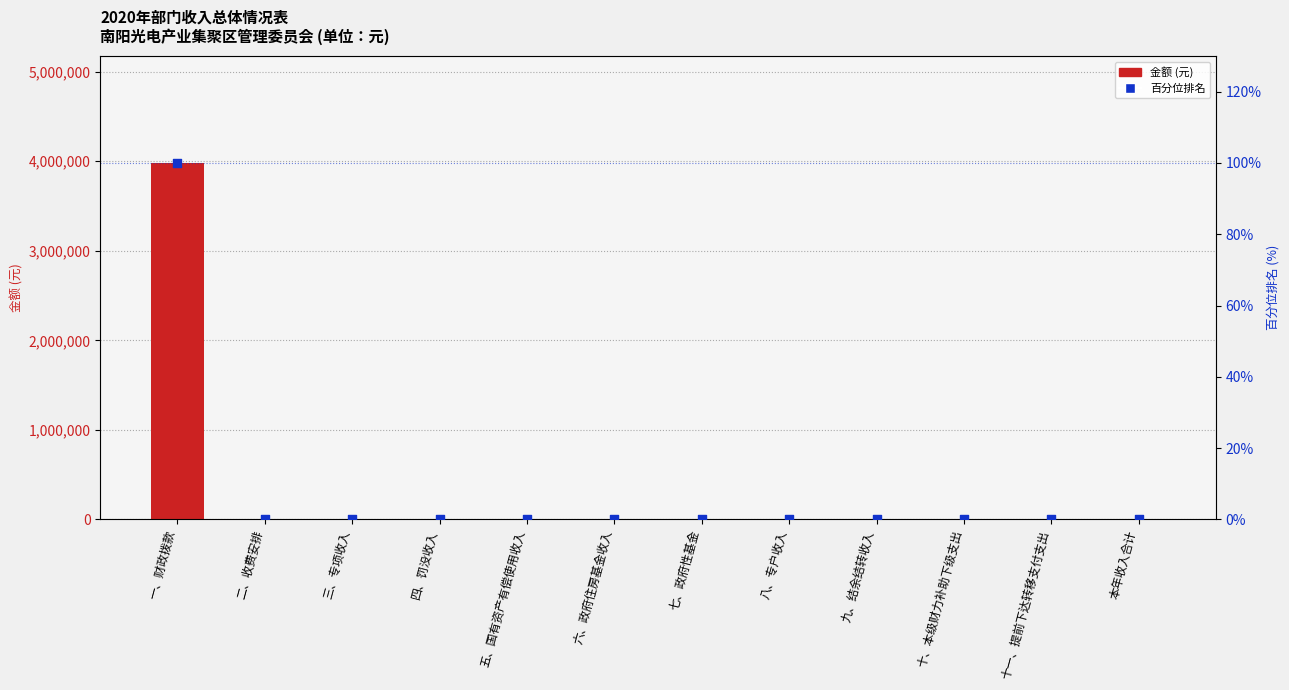

Which series has the largest total across all categories?

金额 (元)